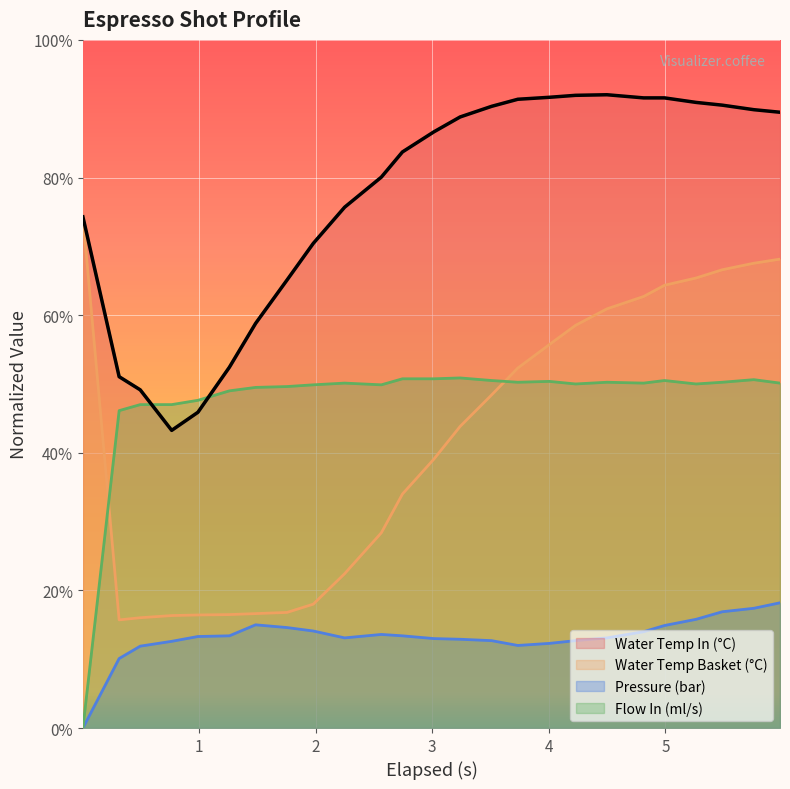

Which series has the widest spread of values?

Water Temp Basket (°C)